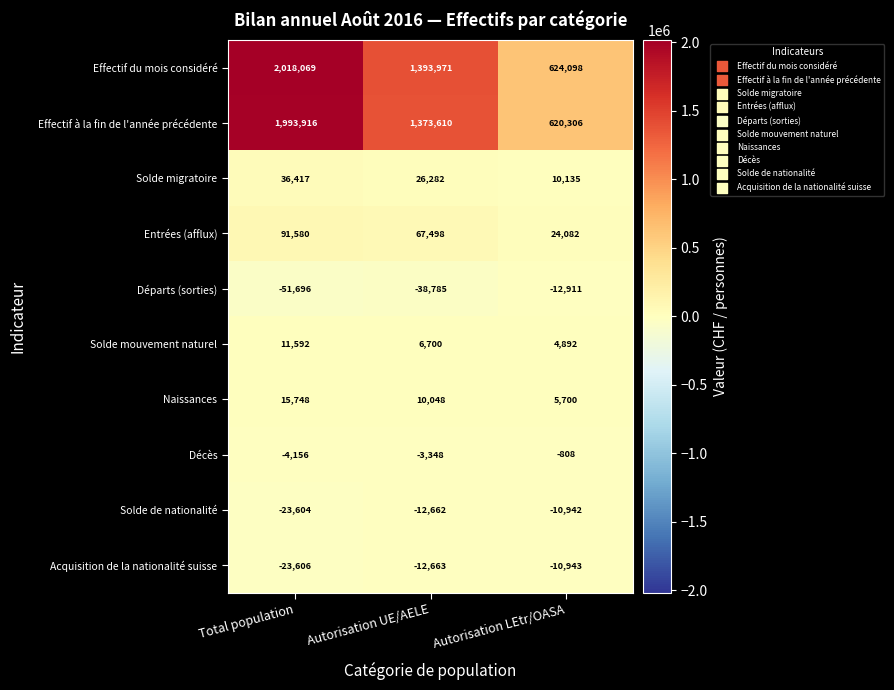

Which series has the largest total across all categories?

Effectif du mois considéré